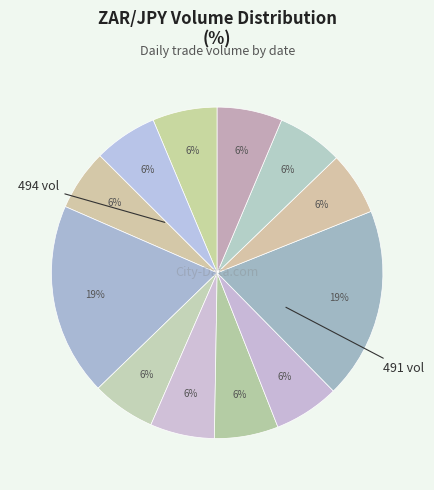

How many slices are in this pie chart?

12